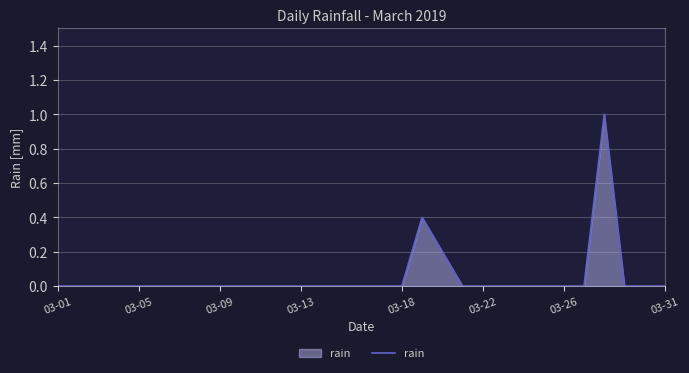

Reading left to right, extract all data points from this chart.

0.0	0.0	0.0	0.0	0.0	0.0	0.0	0.0	0.0	0.0	0.0	0.0	0.0	0.0	0.0	0.0	0.0	0.0	0.4	0.2	0.0	0.0	0.0	0.0	0.0	0.0	0.0	1.0	0.0	0.0	0.0